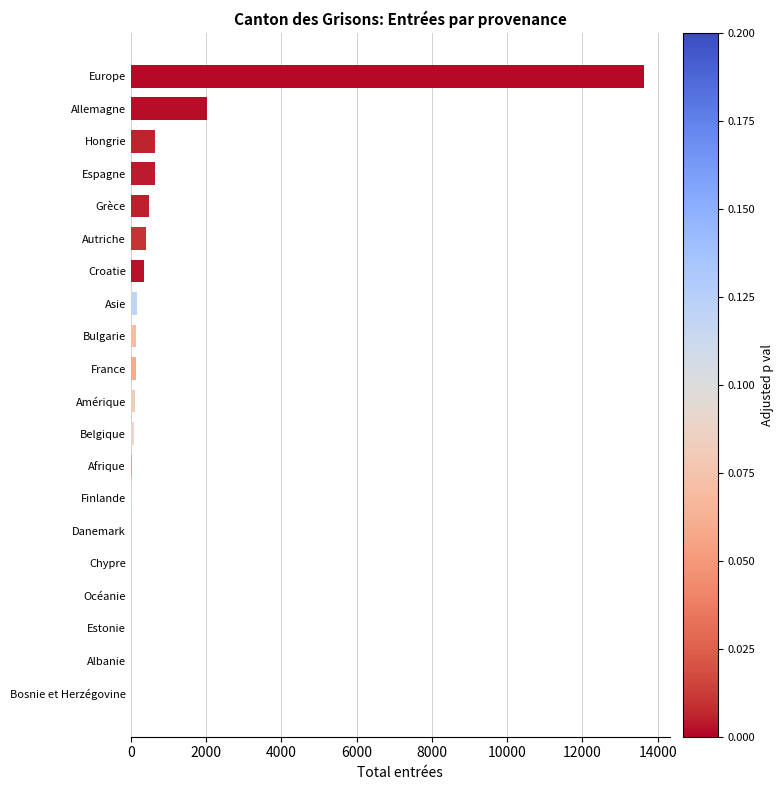

Approximately how many times larger is the value at Croatie compared to Hongrie?

0.6